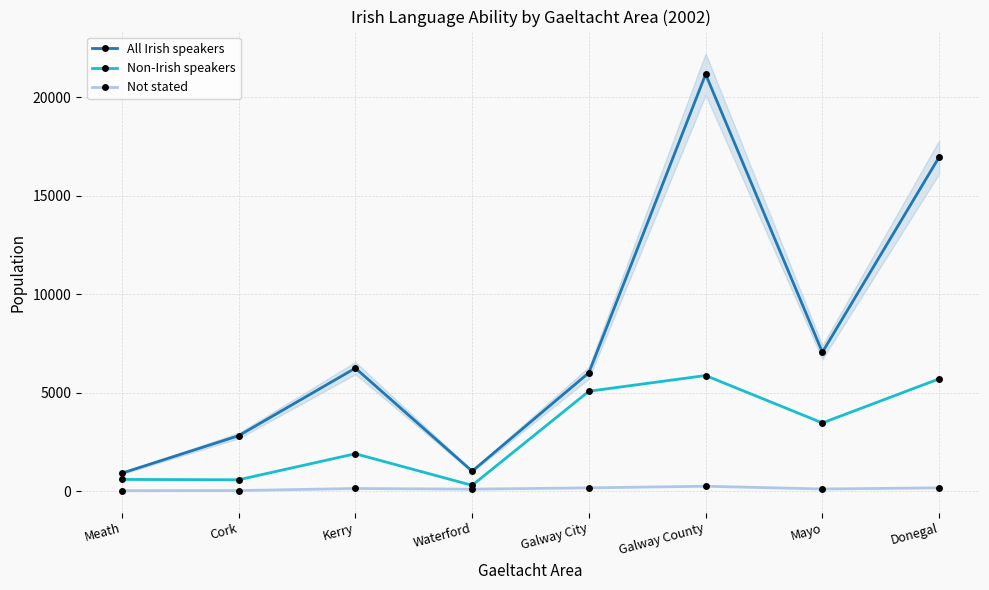

At which category is the sum across all series the highest?

Galway County